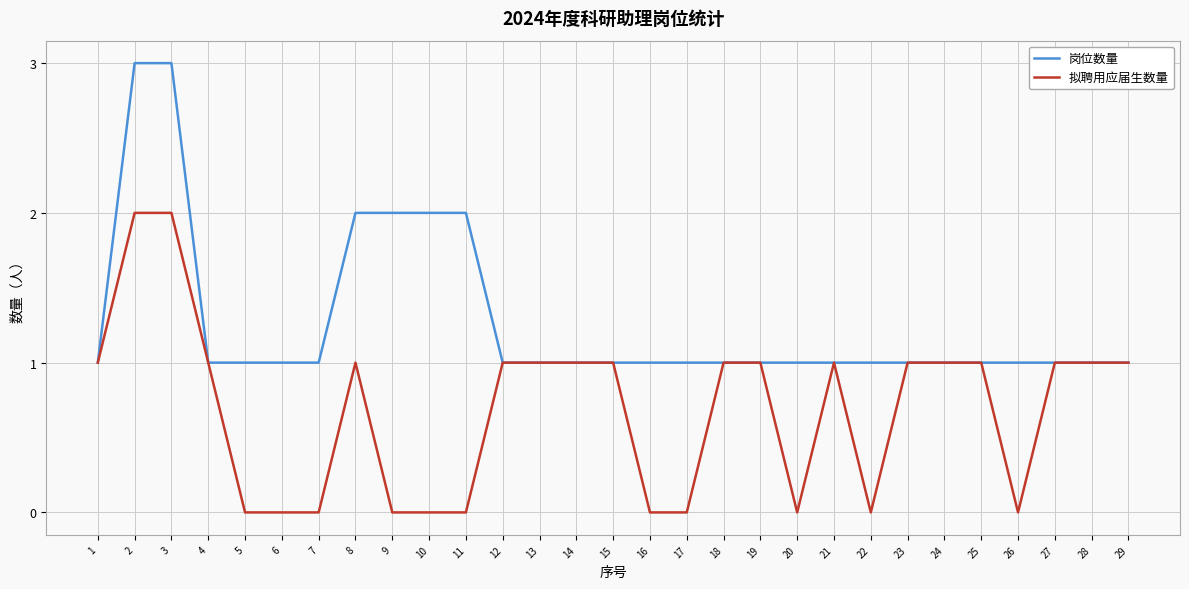

List the series in order of their overall mean, highest first.

岗位数量, 拟聘用应届生数量